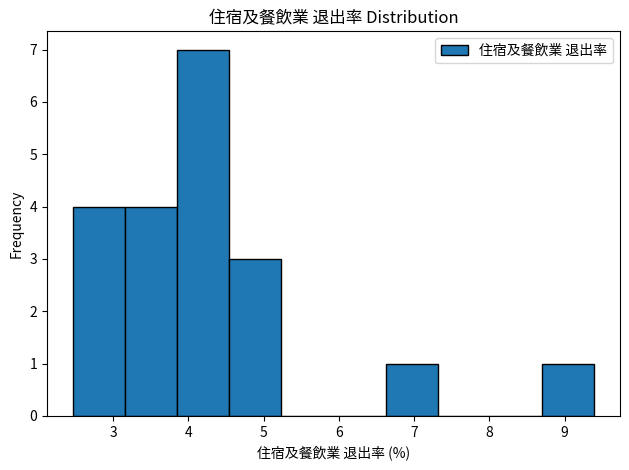

Reading left to right, list every bar in this chart as the range it spans on the x-axis followed by its height. Neither the bar edges nor the heights are printed on the chart, so give them approximately, as read against the axes.

2.5 to 3.2: 4
3.2 to 3.9: 4
3.9 to 4.5: 7
4.5 to 5.2: 3
5.2 to 5.9: 0
5.9 to 6.6: 0
6.6 to 7.3: 1
7.3 to 8.0: 0
8.0 to 8.7: 0
8.7 to 9.4: 1